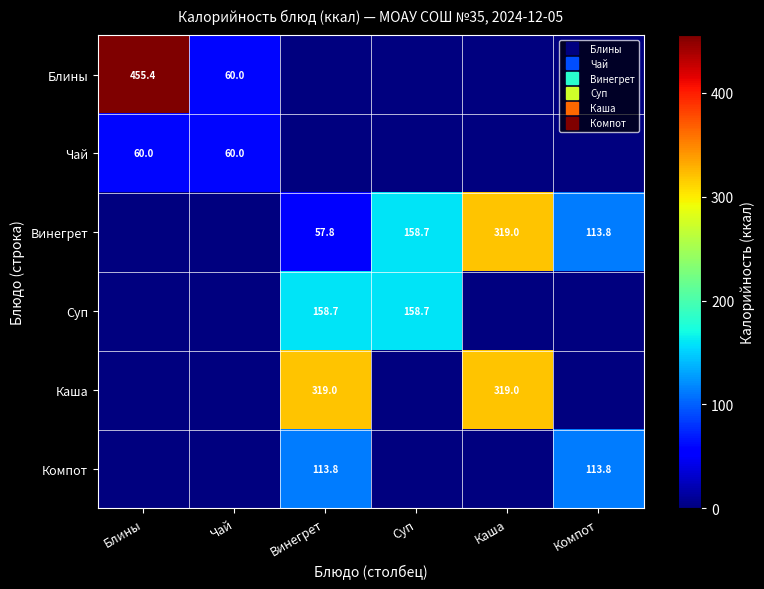

What is the sum of all Суп values?

317.4